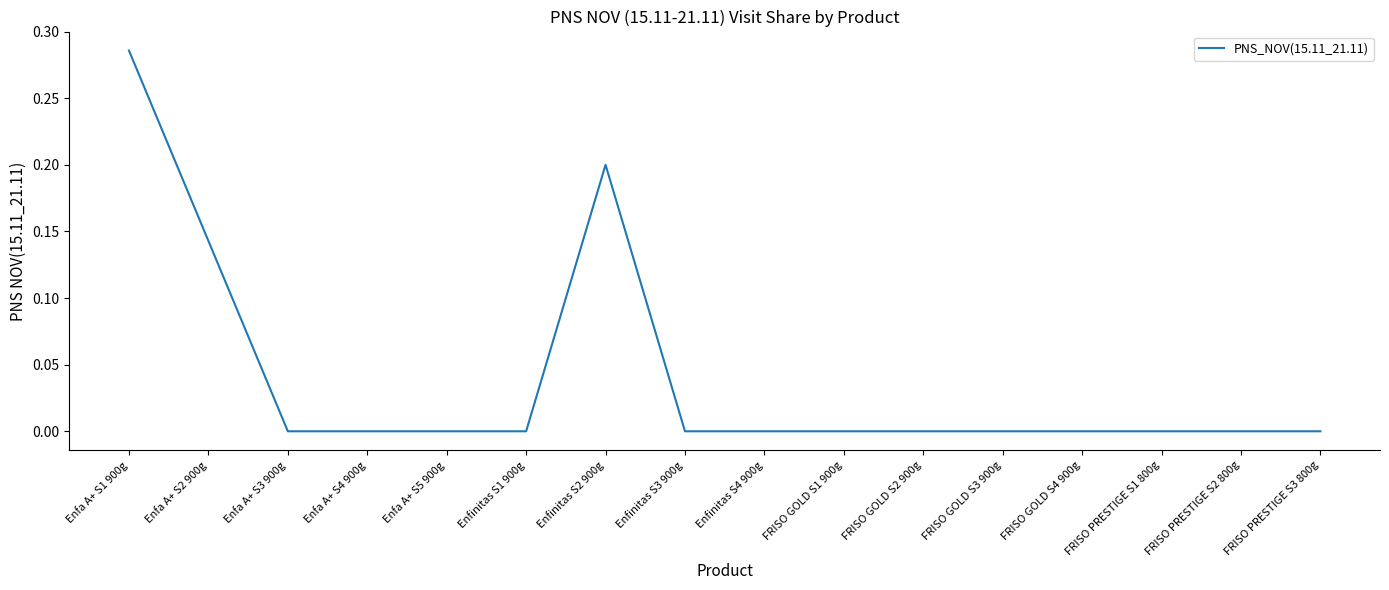

The chart shows a value of 0.2 at FRISO GOLD S1 900g. True or false?

False